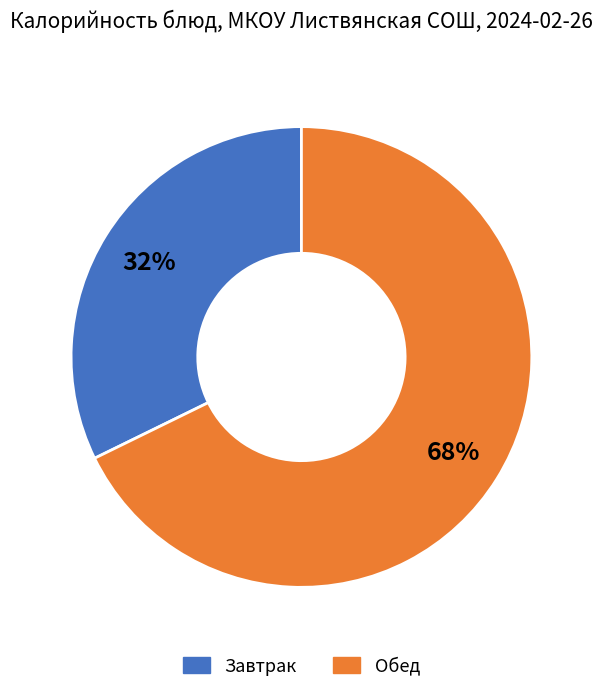

Is there any slice that represents more than half of the pie?

Yes